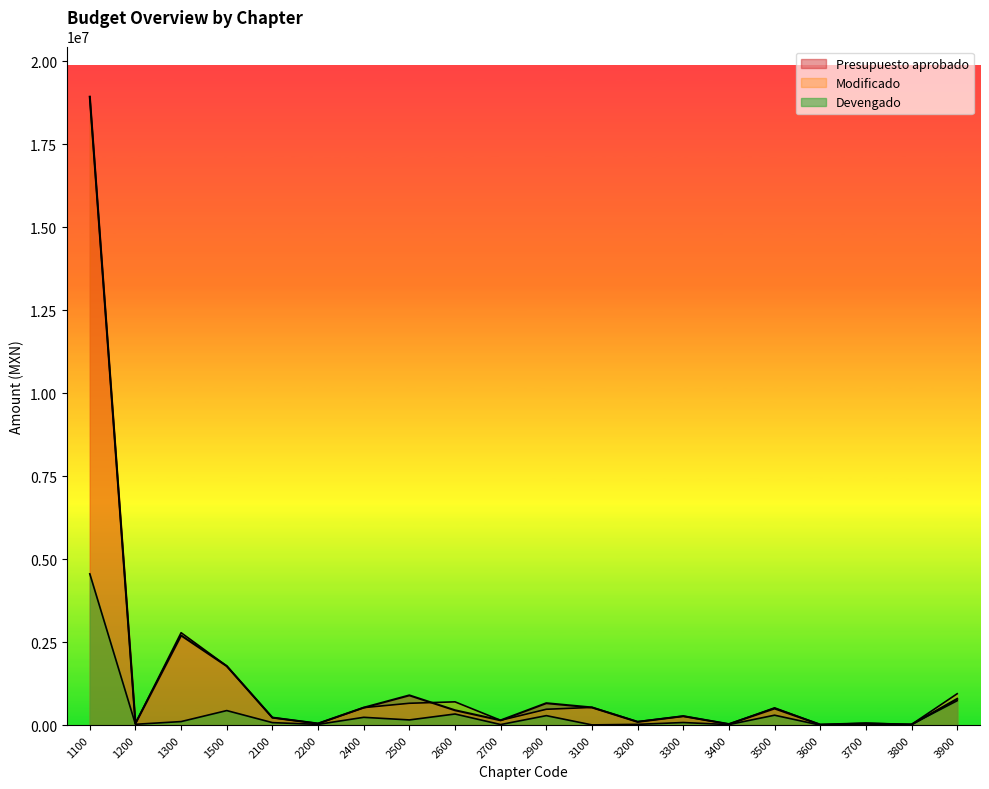

The value of Devengado at 1200 is 39434.8. True or false?

False